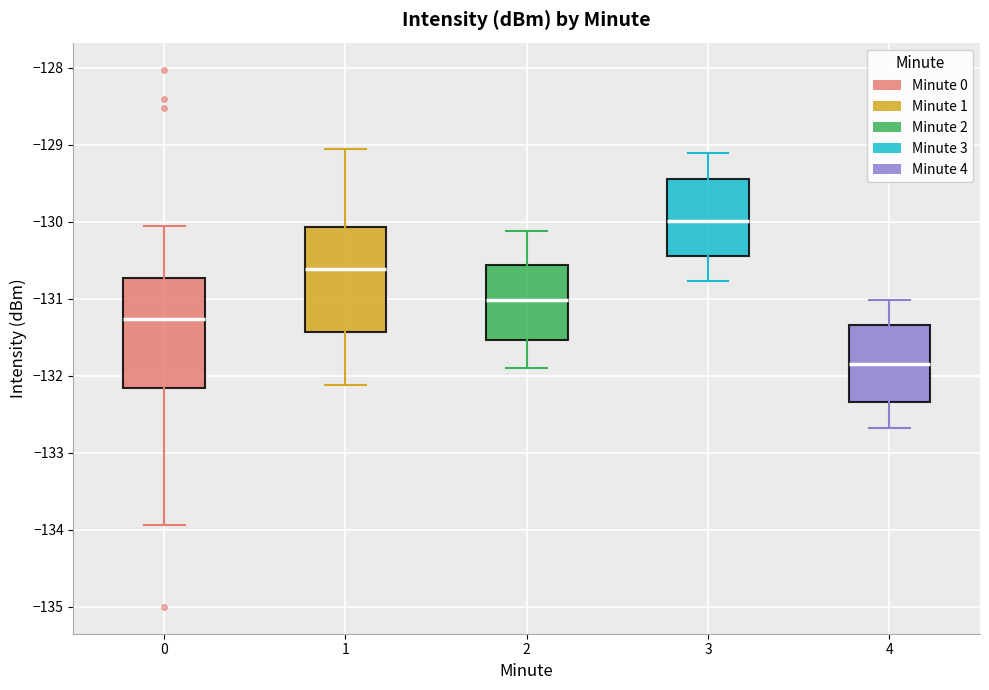

Where does the lower whisker of the box at x = 3 end on the y-axis? The values are not printed on the chart, so give them approximately, as read against the axis.

-130.8